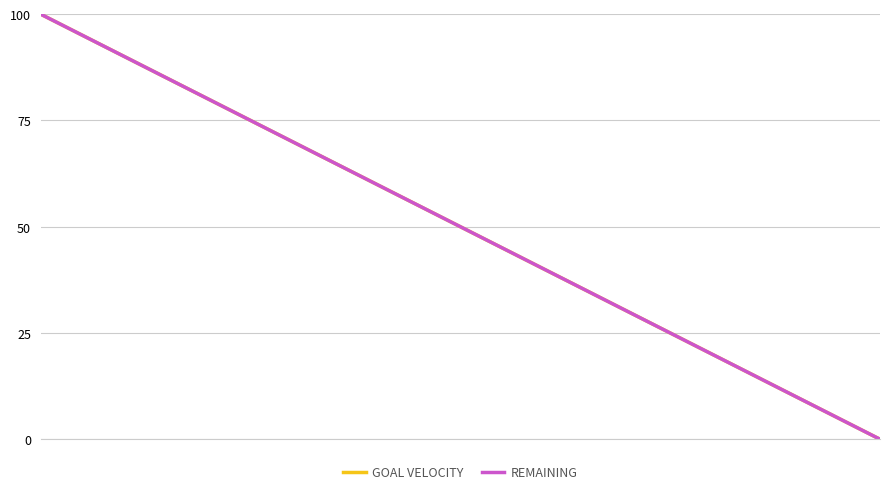

True or false: GOAL VELOCITY has more than 1 interior local peaks.

False